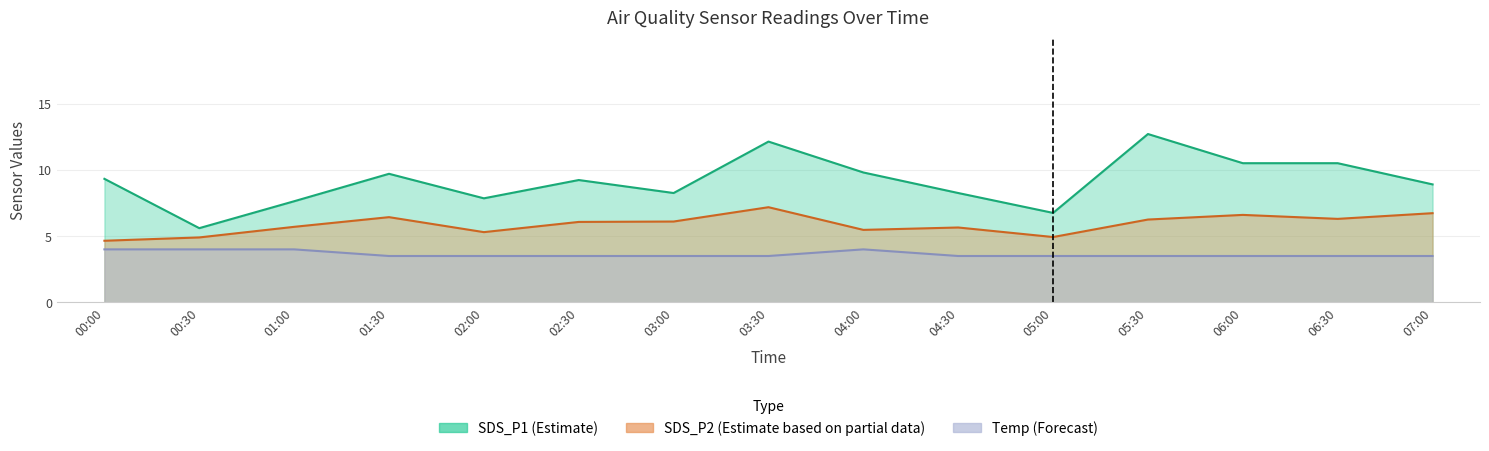

At 06:00, list the series in order from largest to smallest.

SDS_P1, SDS_P2, Temp